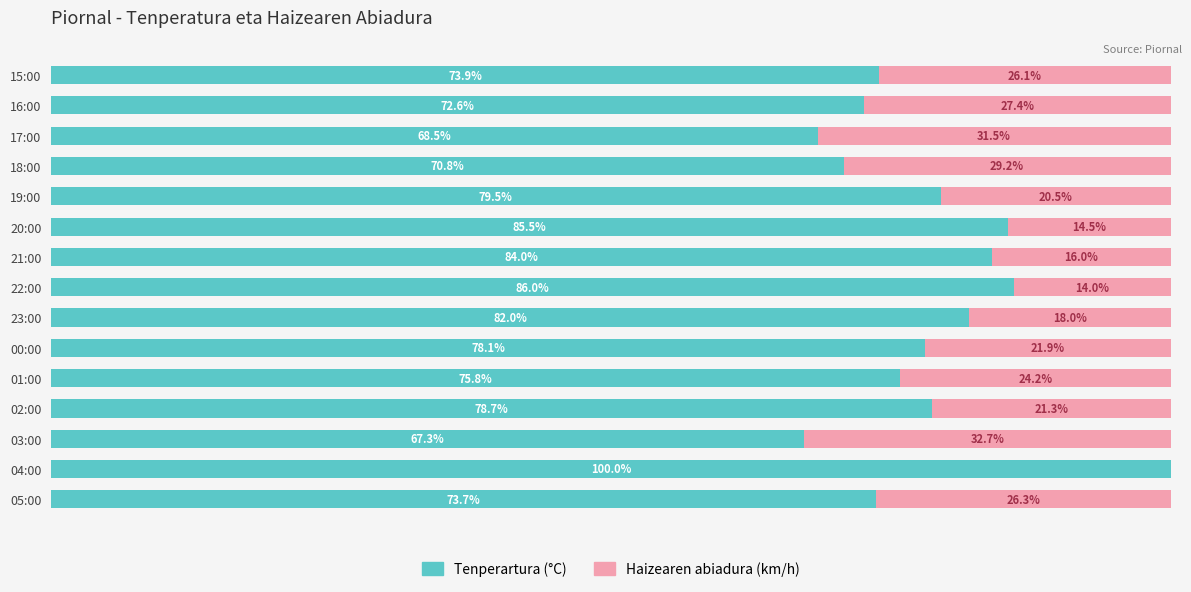

What is the difference between the maximum and minimum values in the Tenperartura (°C) series?

32.7